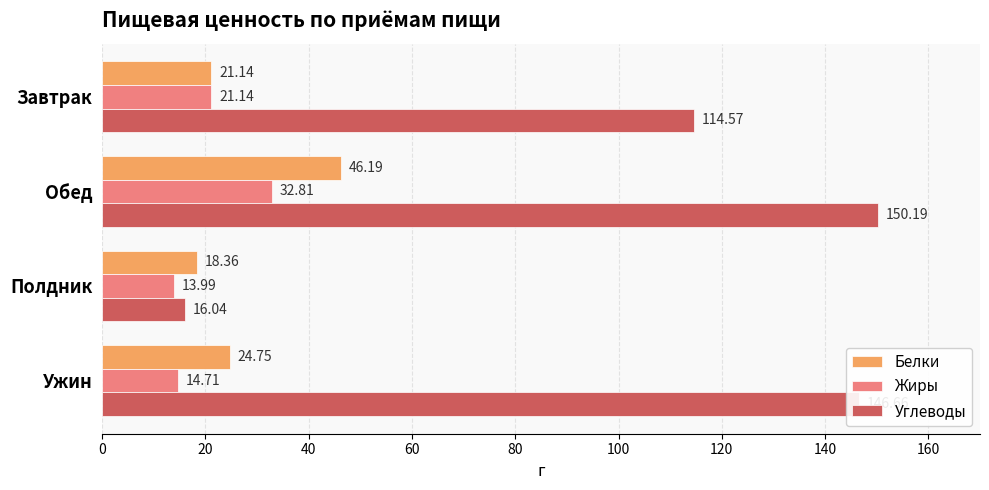

Rank the series at Полдник from highest to lowest value.

Белки, Углеводы, Жиры